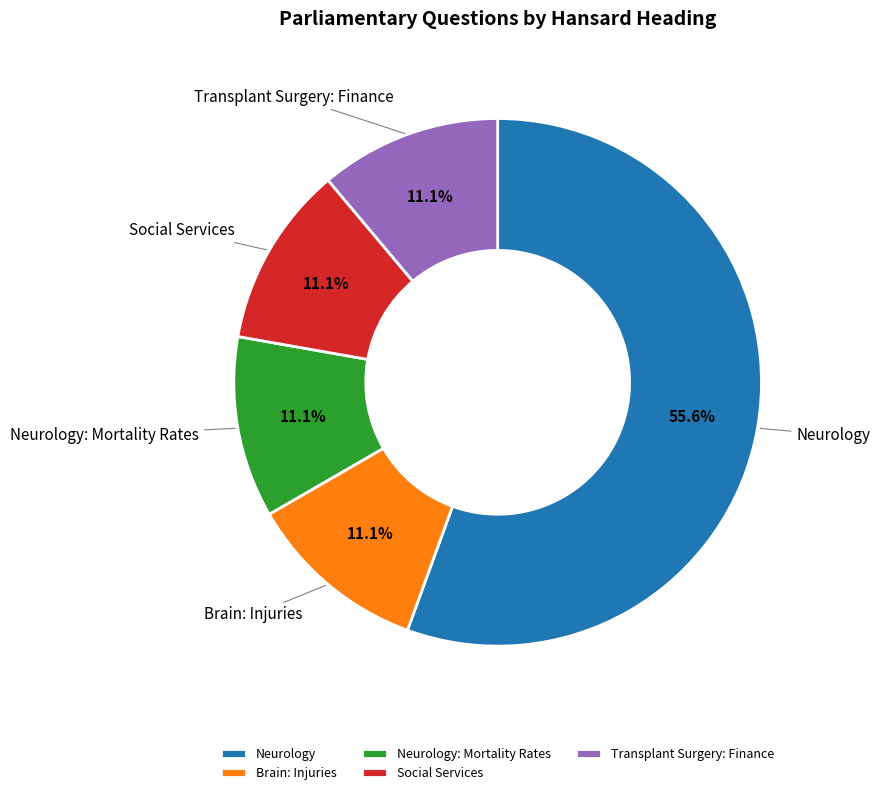

To the nearest percent, what is the combined percentage of Neurology: Mortality Rates and Neurology?

67%